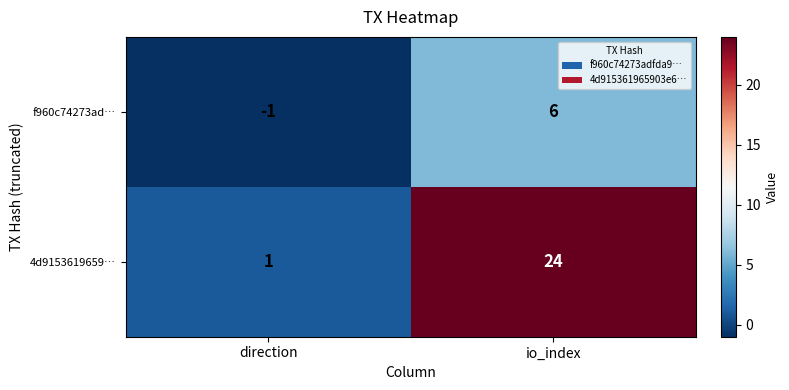

Where is f960c74273ad… nearest to the value 2?

direction